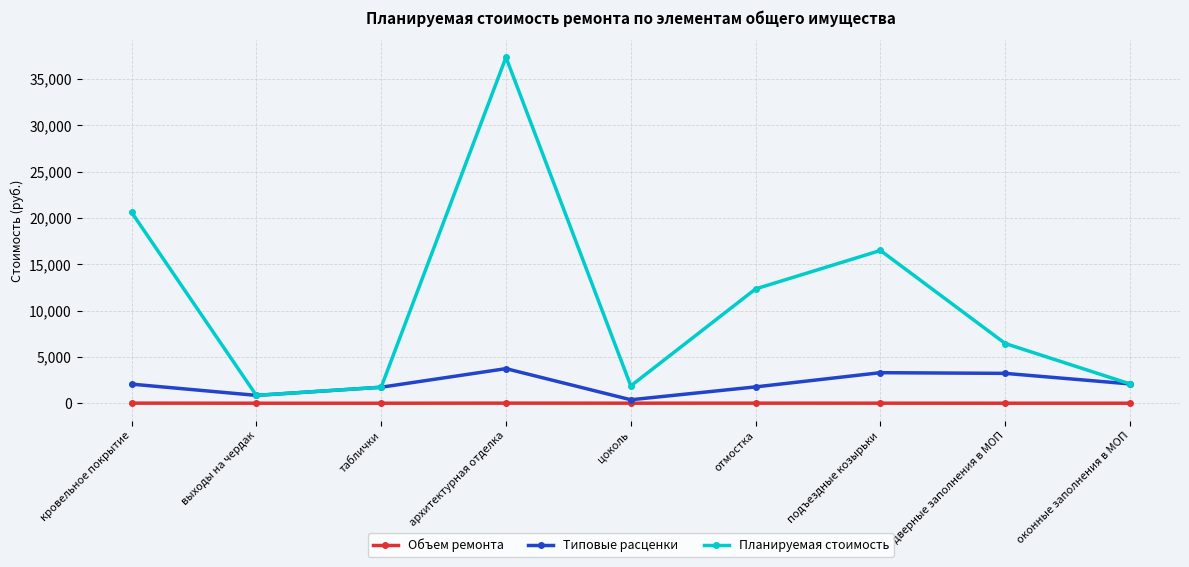

Which series has the largest total across all categories?

Планируемая стоимость